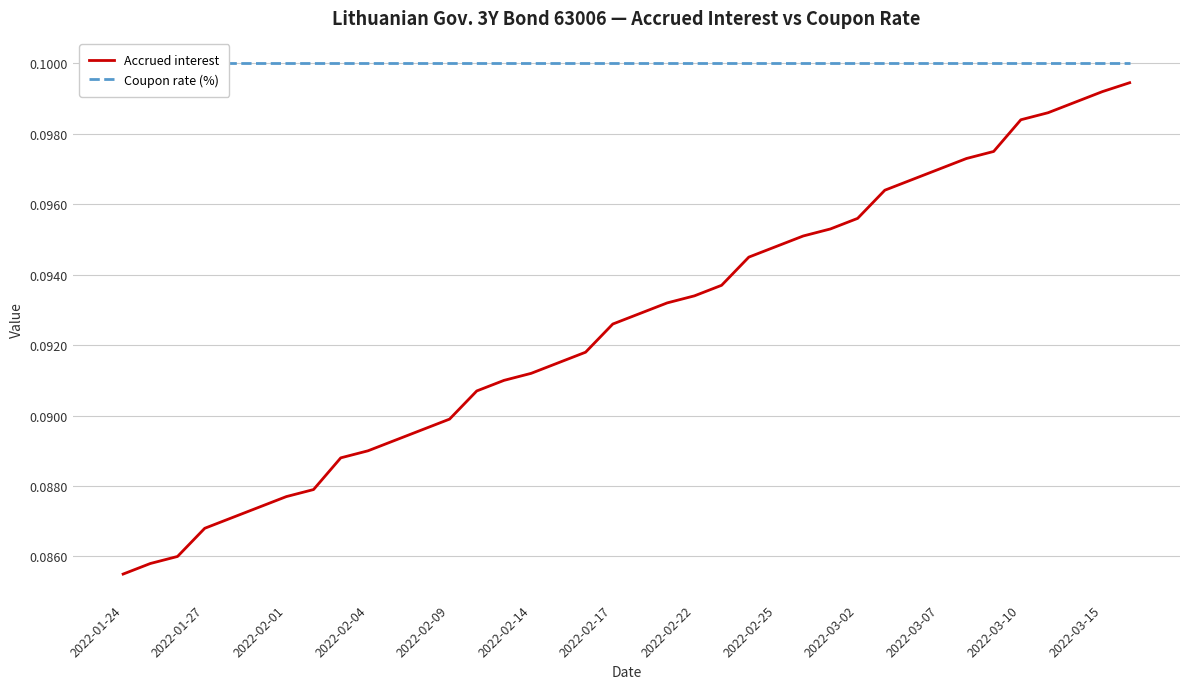

True or false: Accrued interest and Coupon rate (%) cross at least once.

False